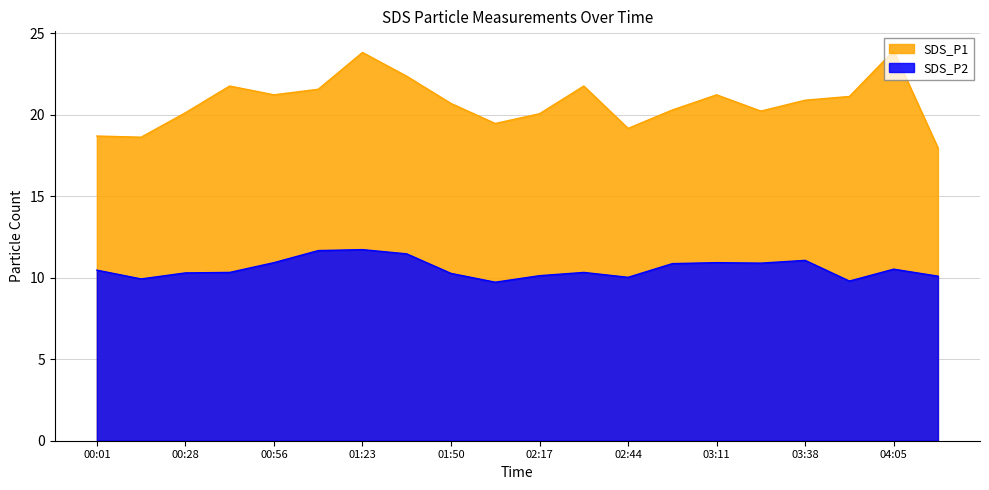

What are all the series names shown in the legend?

SDS_P1, SDS_P2